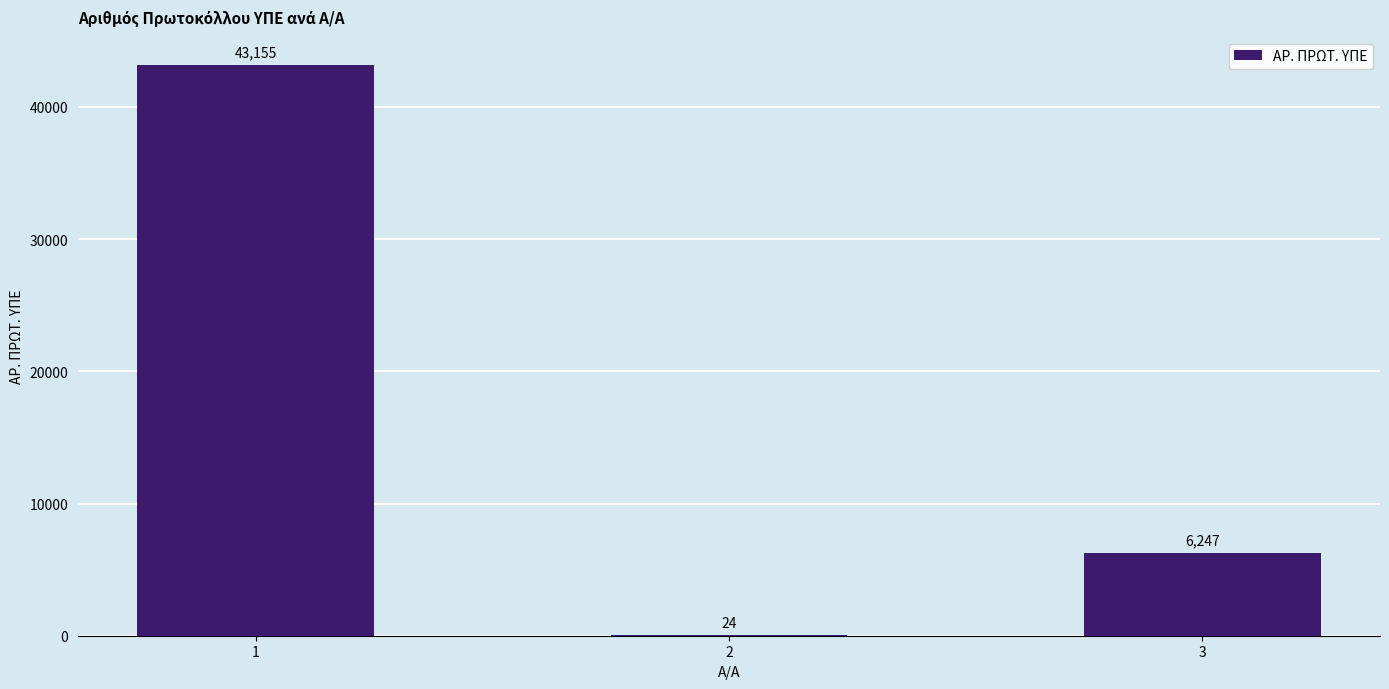

Count the number of categories in the chart.

3